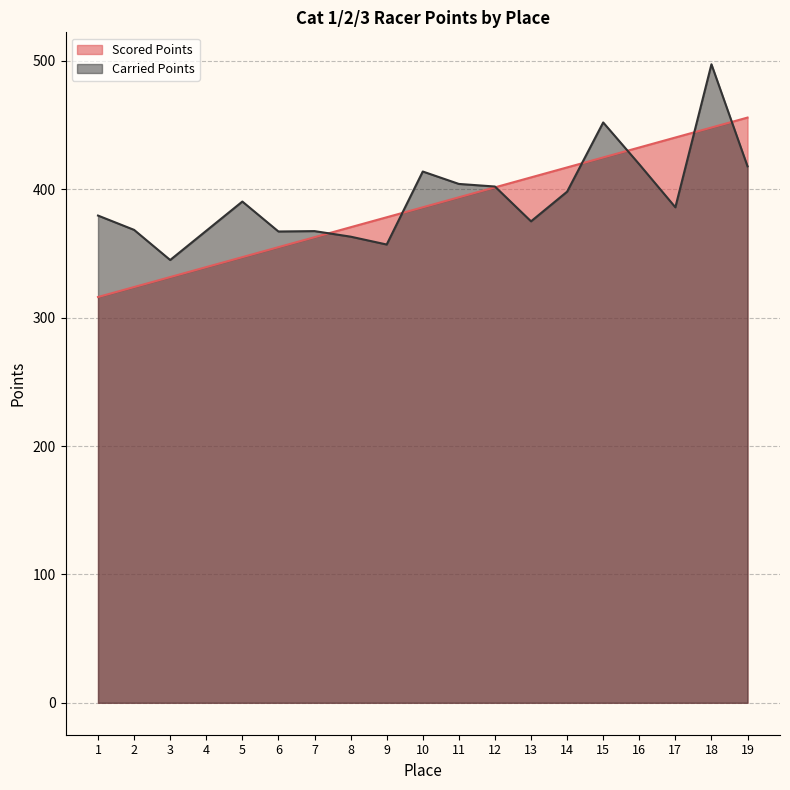

Reading right to left, what are all the values shown in this chart?

Scored Points: 455.9	448.1	440.3	432.6	424.8	417.0	409.3	401.5	393.8	386.0	378.2	370.4	362.7	354.9	347.1	339.4	331.6	323.9	316.1
Carried Points: 417.9	497.4	386.0	419.5	452.1	398.1	375.1	402.2	404.2	413.9	357.0	363.1	367.4	367.1	390.5	367.7	344.9	368.4	379.5